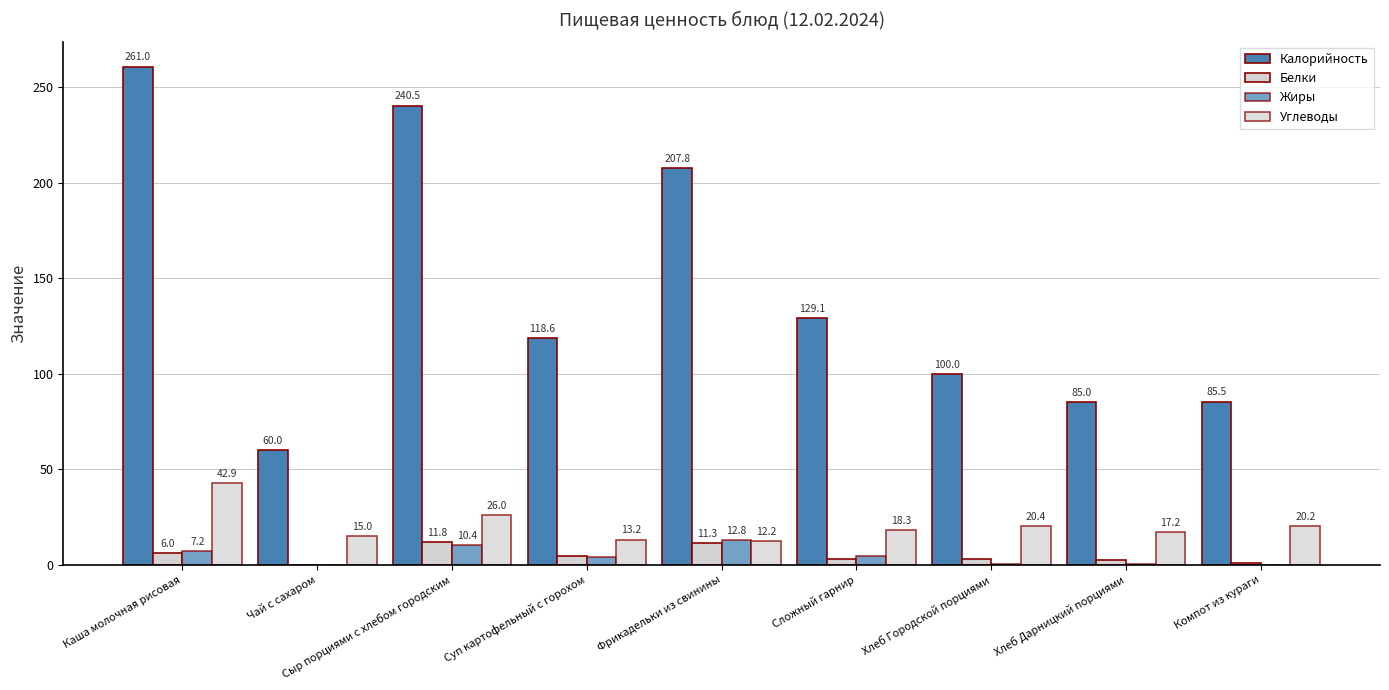

The Жиры series shows 14.3 at Сыр порциями с хлебом городским. True or false?

False